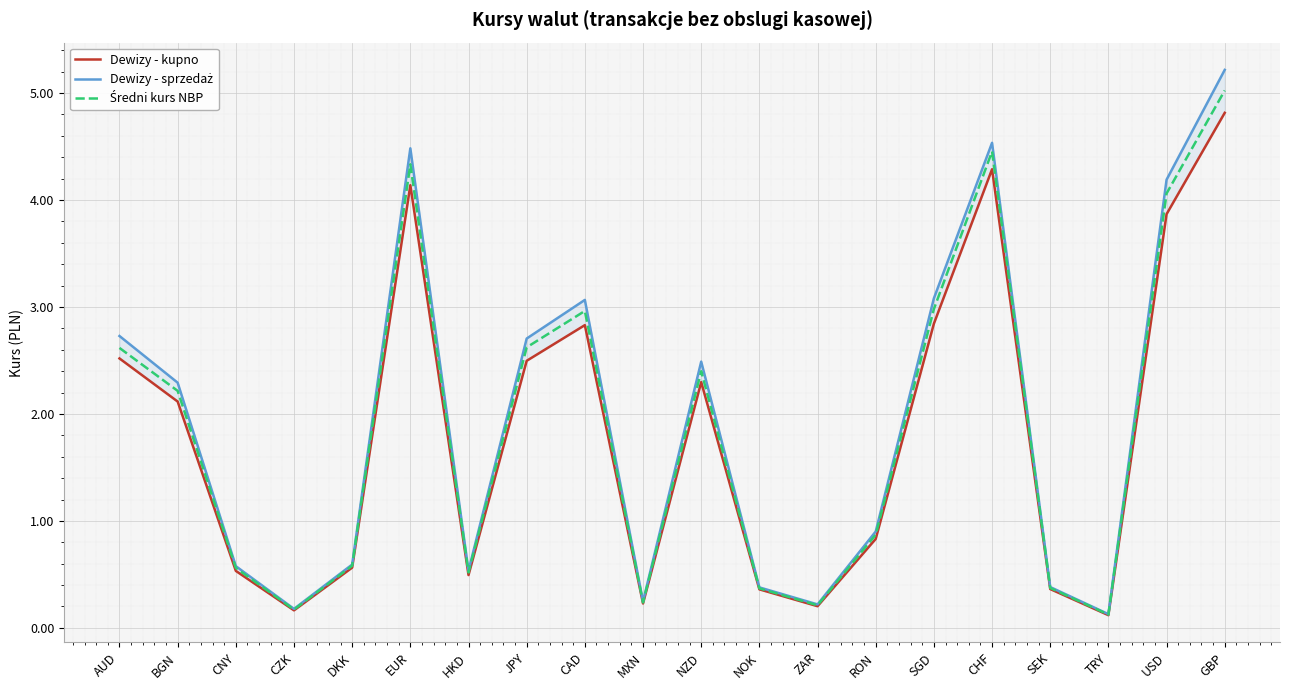

What is the highest value of the Dewizy - sprzedaż series?

5.2